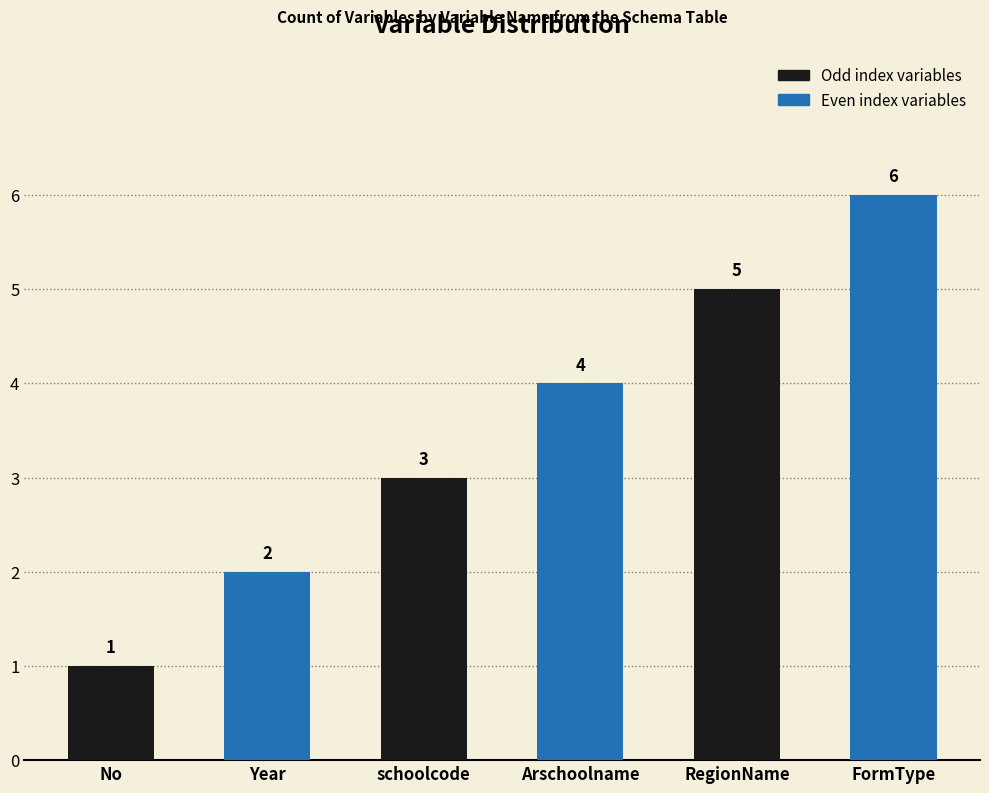

What position from the right is FormType?

1